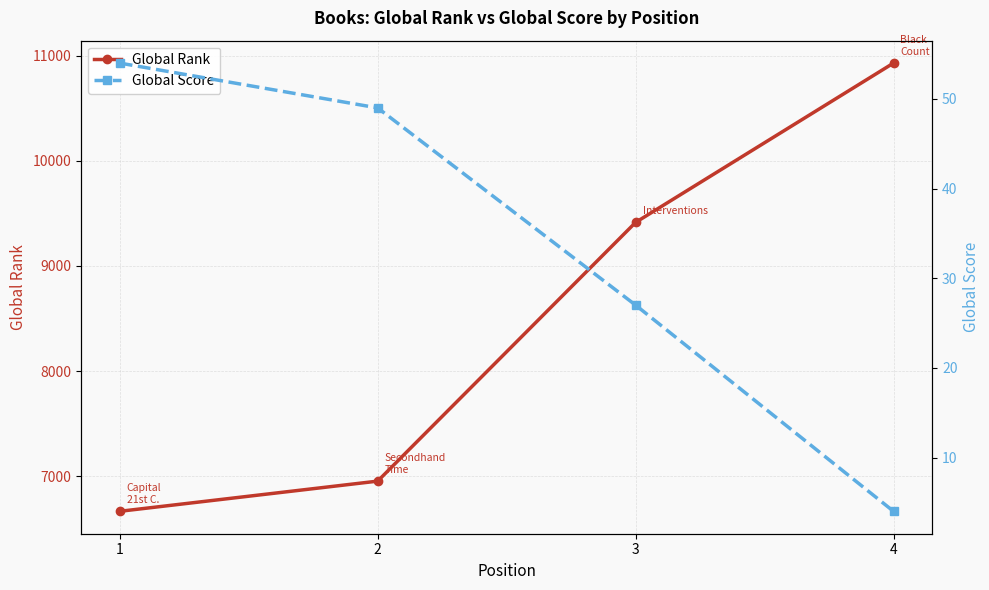

Which series has the largest range (max minus min)?

Global Rank